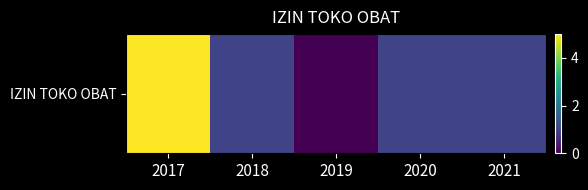

List the labels in order of value, smallest first.

2019, 2018, 2020, 2021, 2017